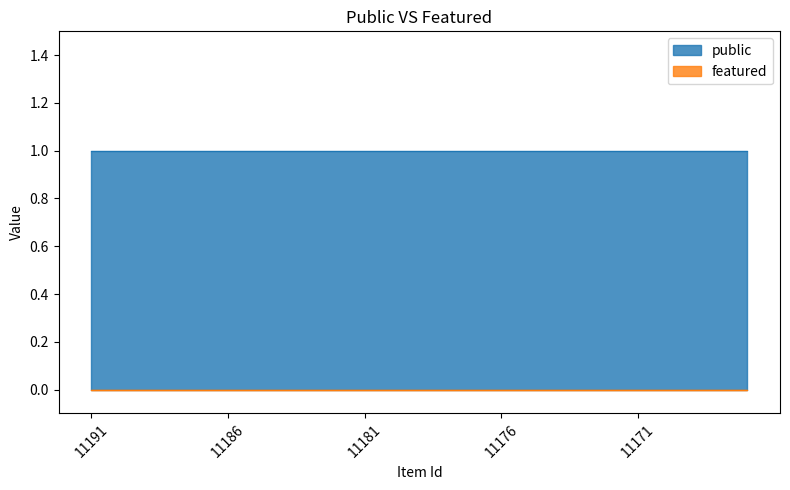

True or false: featured has more than 1 points higher than both neighbors.

False